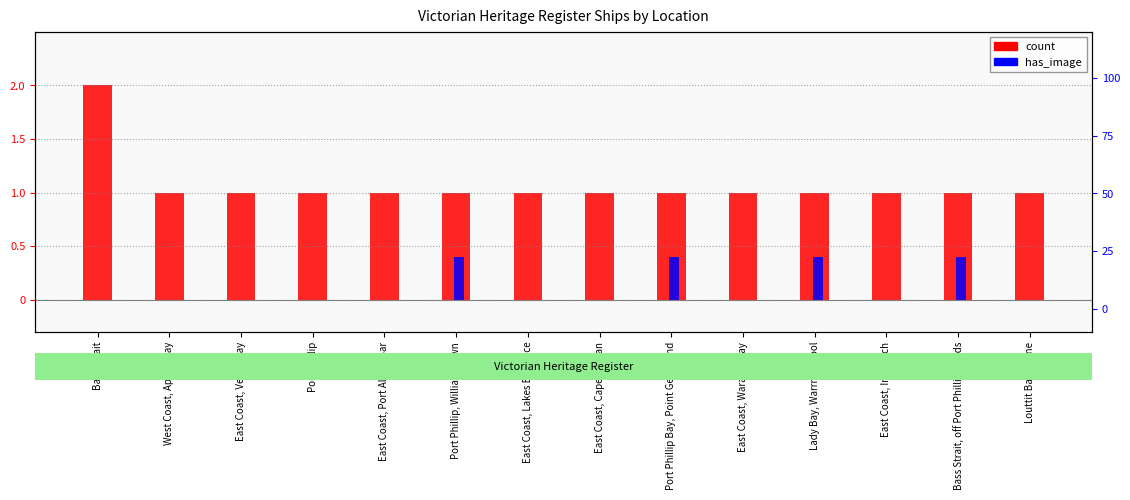

At how many categories does at least one series exceed 1?

1